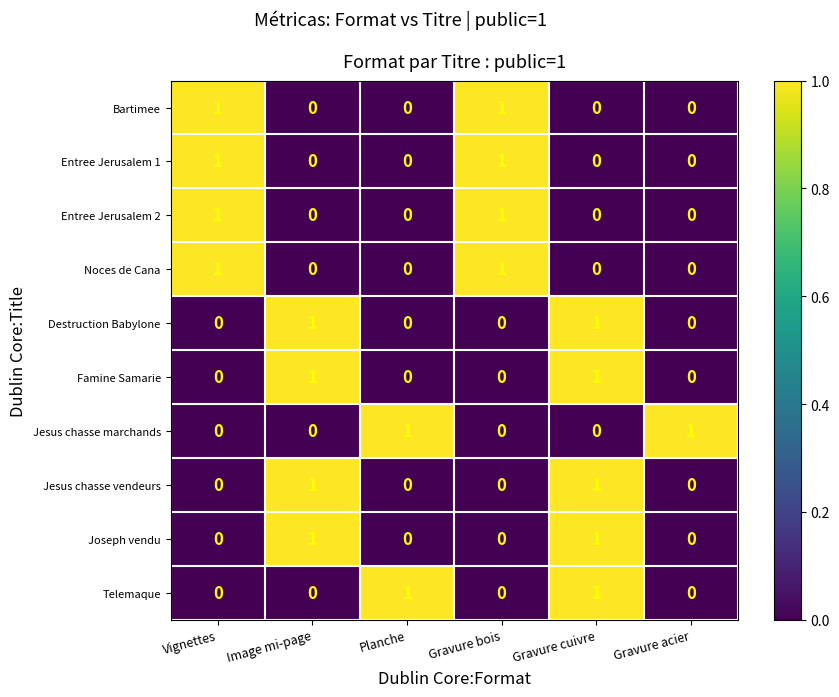

Count the Entree Jerusalem 2 values in the range 0 to 1.

6